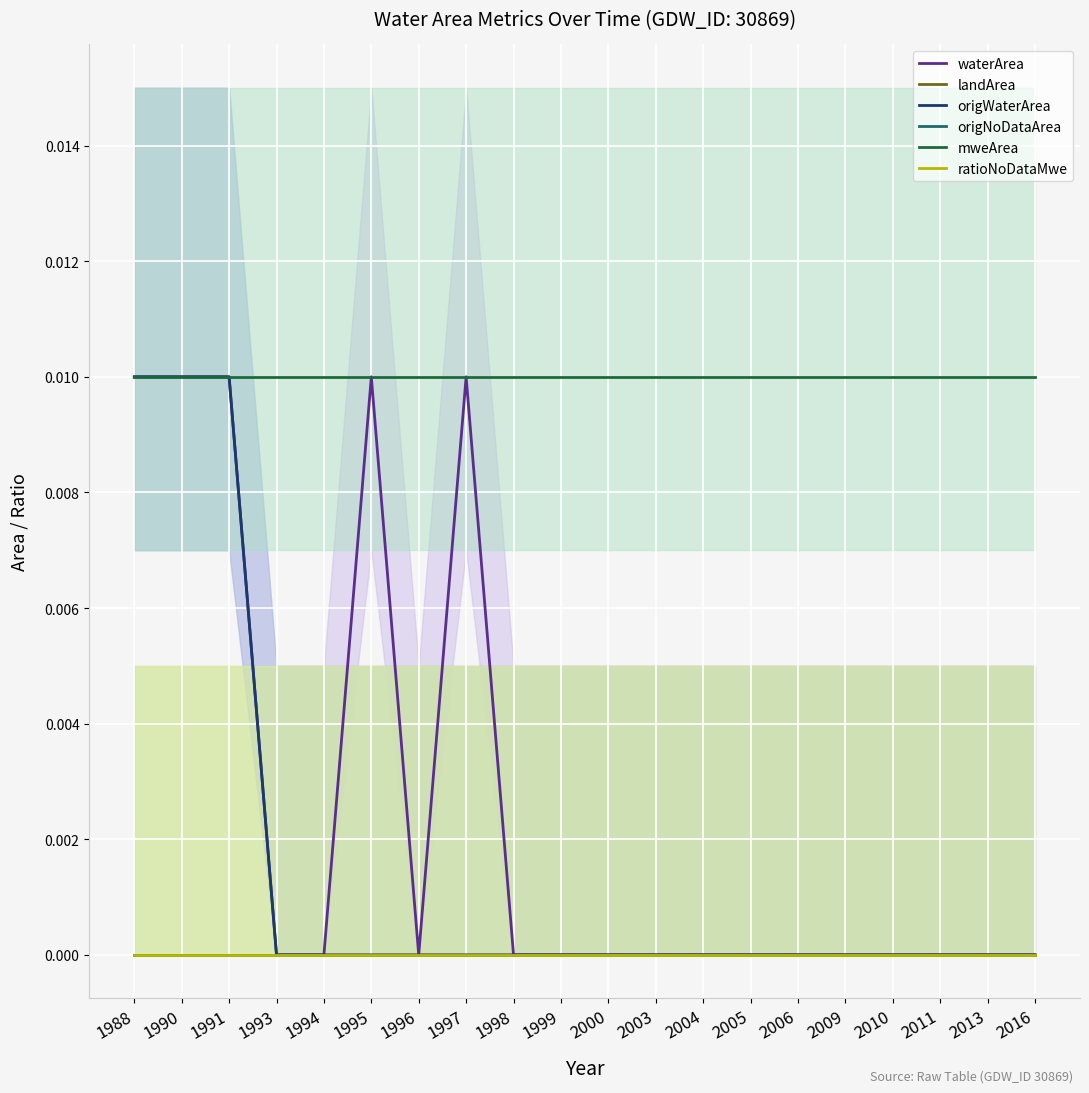

What are all the series names shown in the legend?

waterArea, landArea, origWaterArea, origNoDataArea, mweArea, ratioNoDataMwe